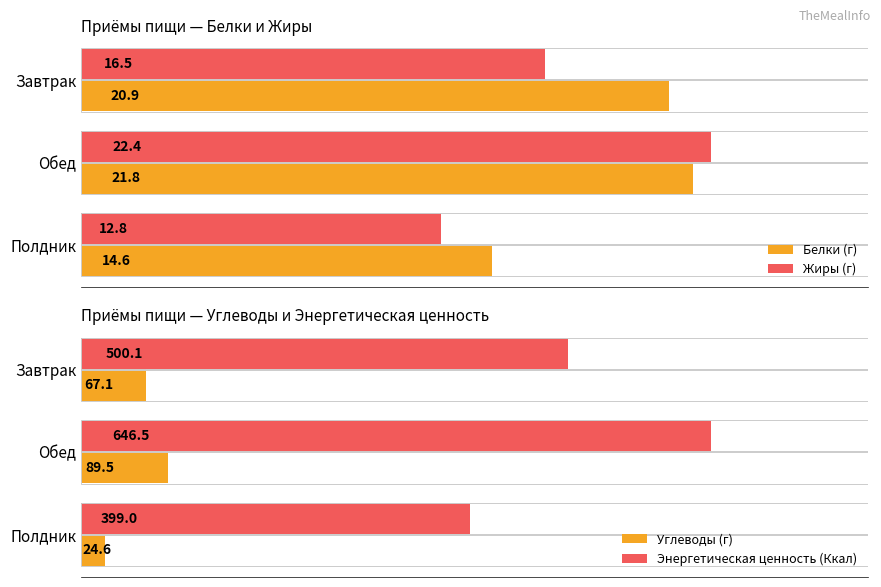

List the labels in order of Углеводы (г) value, smallest first.

Полдник, Завтрак, Обед